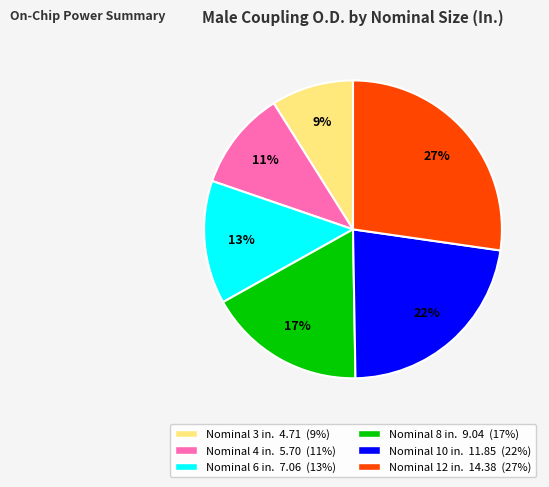

To the nearest percent, what is the average slice percentage?

17%